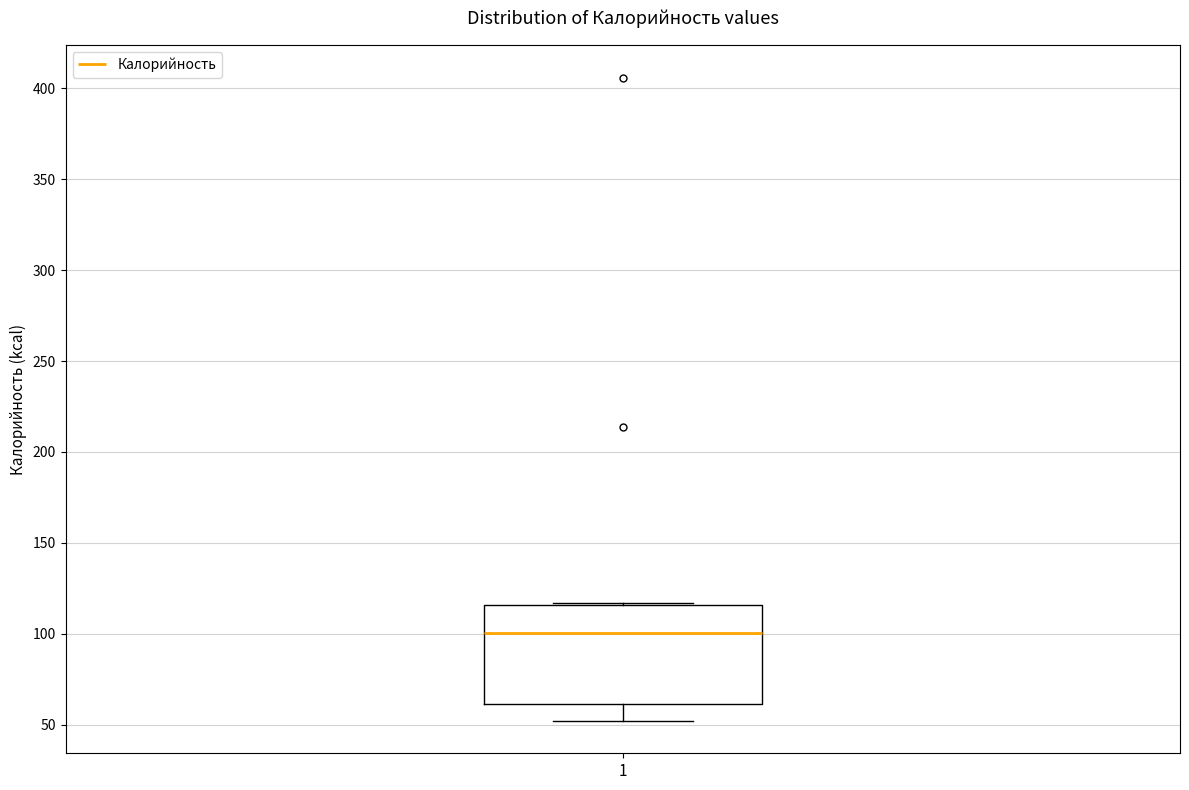

Read this box plot against the y-axis: the position of the median line, the range covered by the box, and the ends of both whiskers. The values are not printed on the chart, so give them approximately, as read against the axis.

median 100, box 60 to 115, whiskers 50 to 115